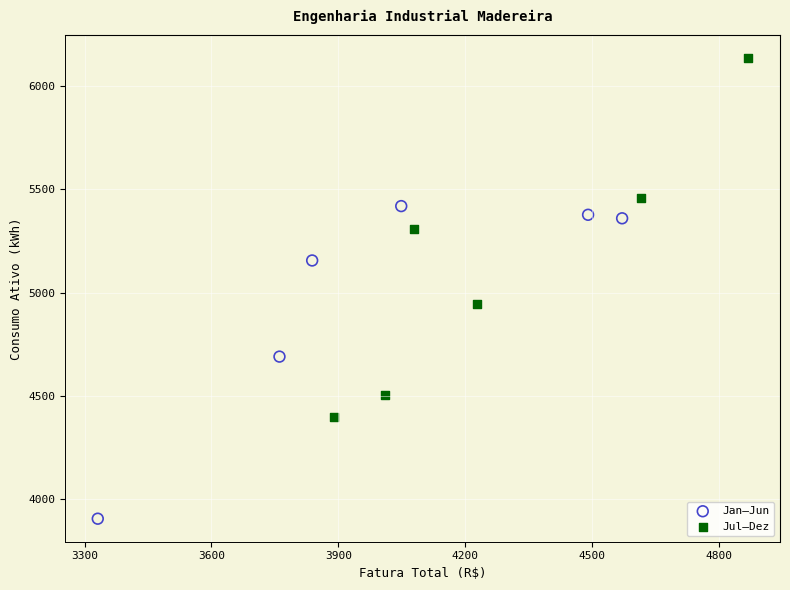

Which series reaches the minimum Y coordinate?

Jan–Jun